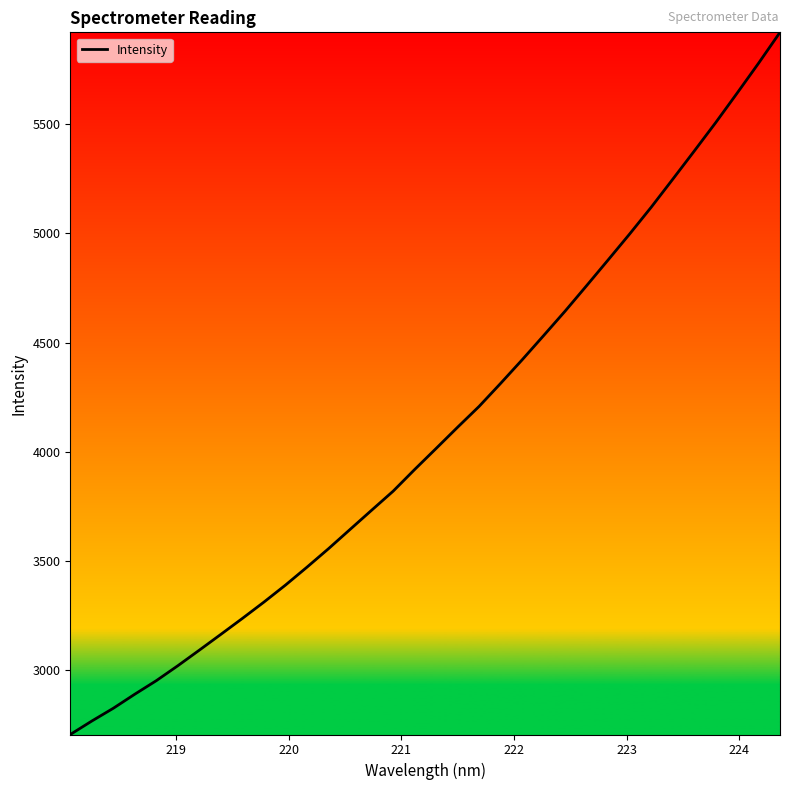

What is the maximum value shown in the chart?

5919.4